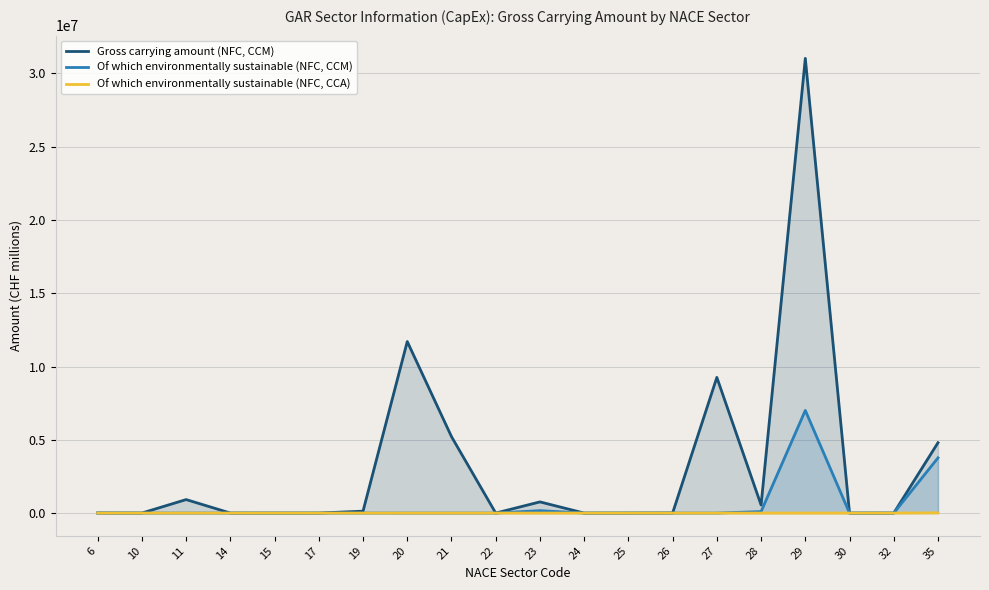

The value of Of which environmentally sustainable (NFC, CCM) at 10 is 12.5. True or false?

False